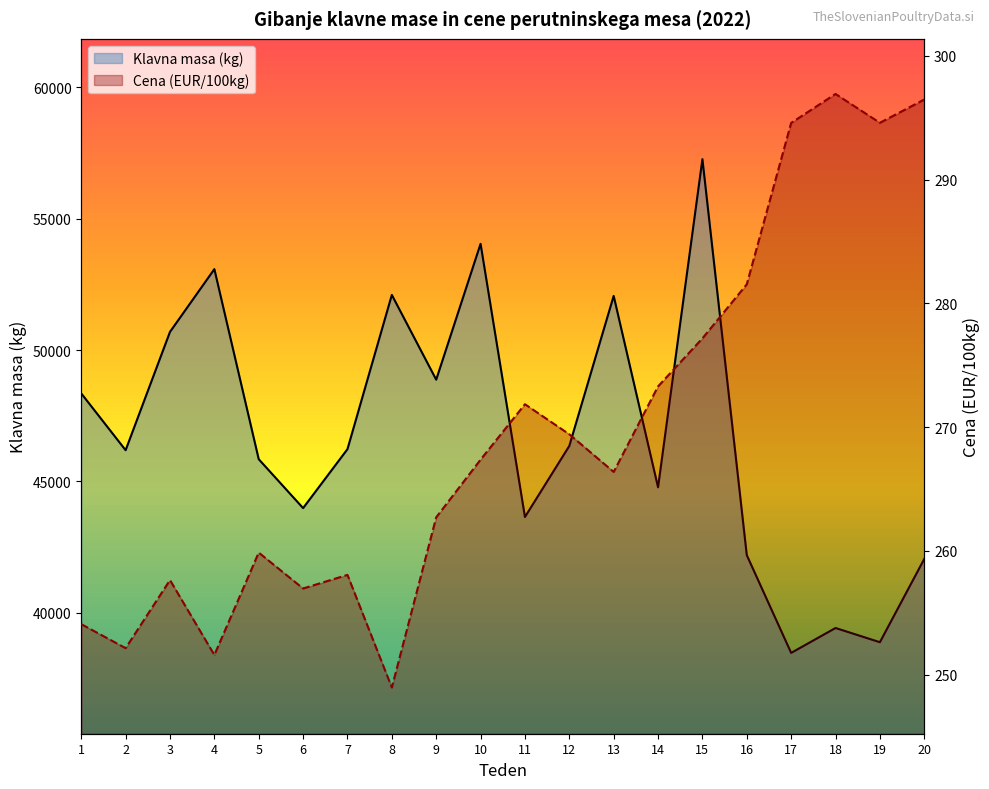

How many values in the Klavna masa (kg) series are below 46227?

10